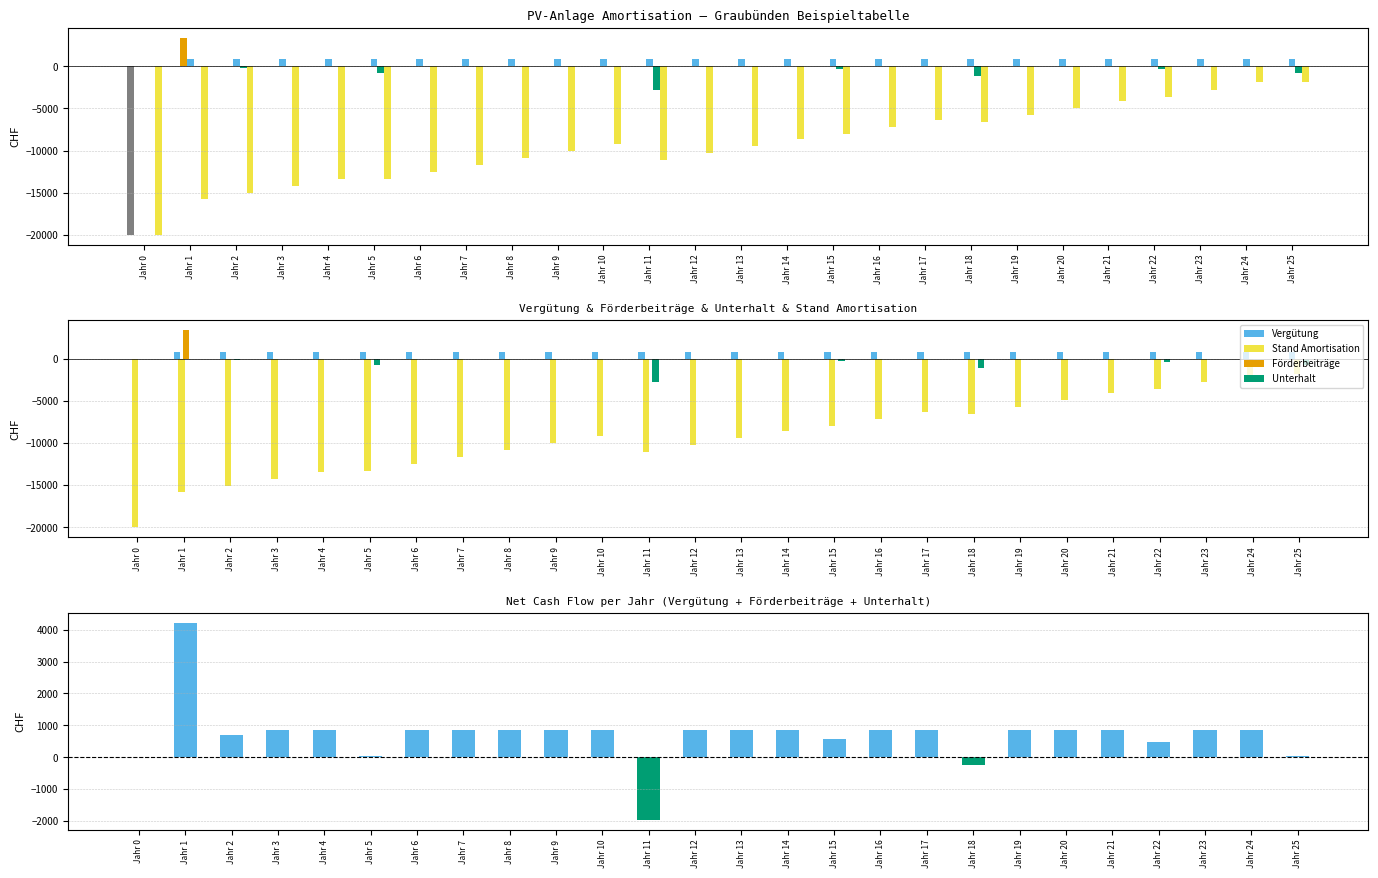

What is the spread (max minus min) of values at Jahr 18?

7440